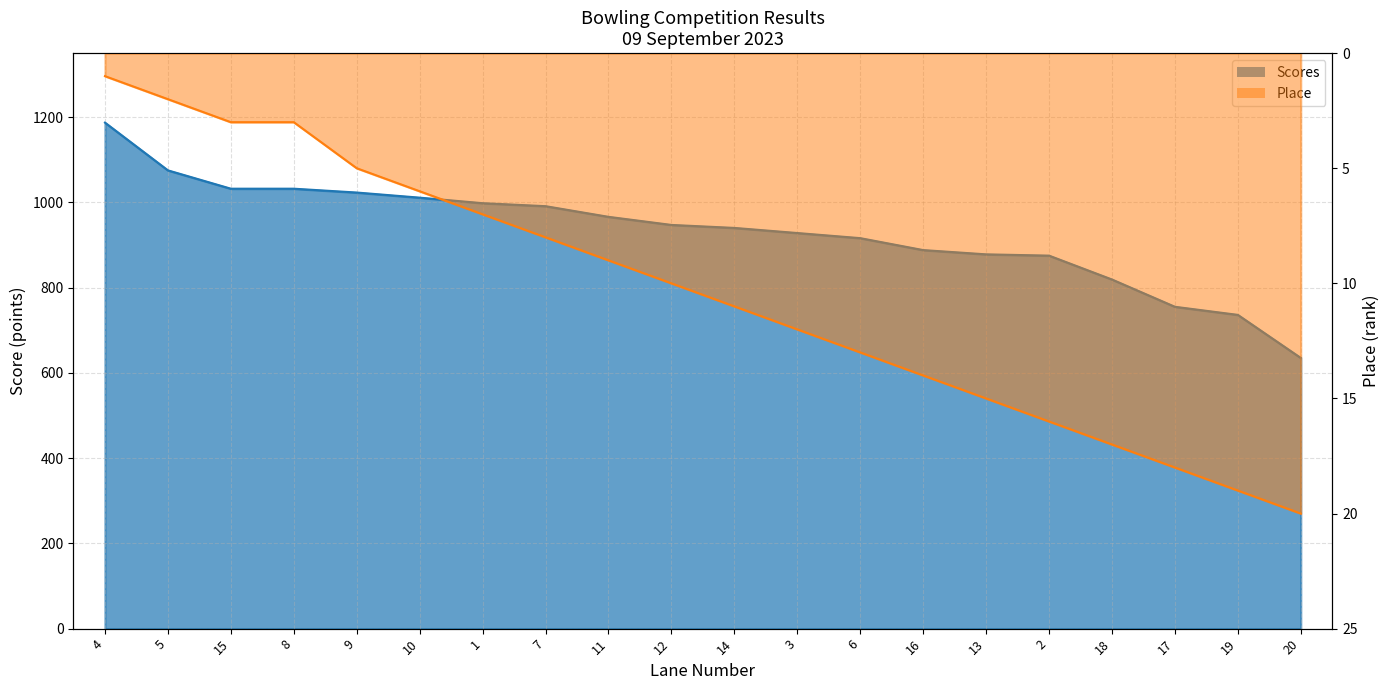

At 8, list the series in order from smallest to largest.

Place, Scores